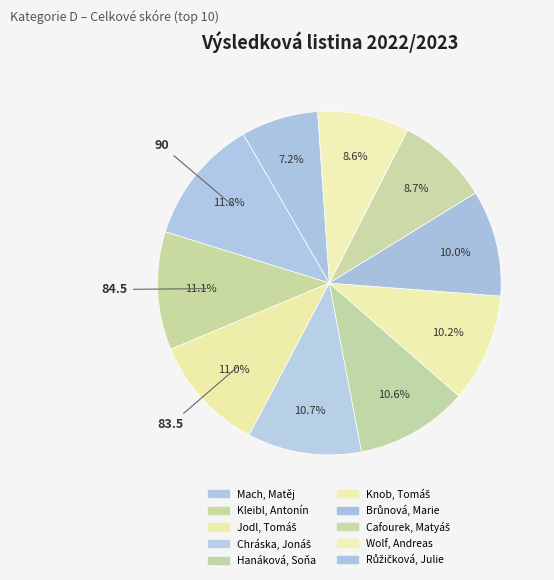

Which category has the biggest portion of the pie?

Mach, Matěj